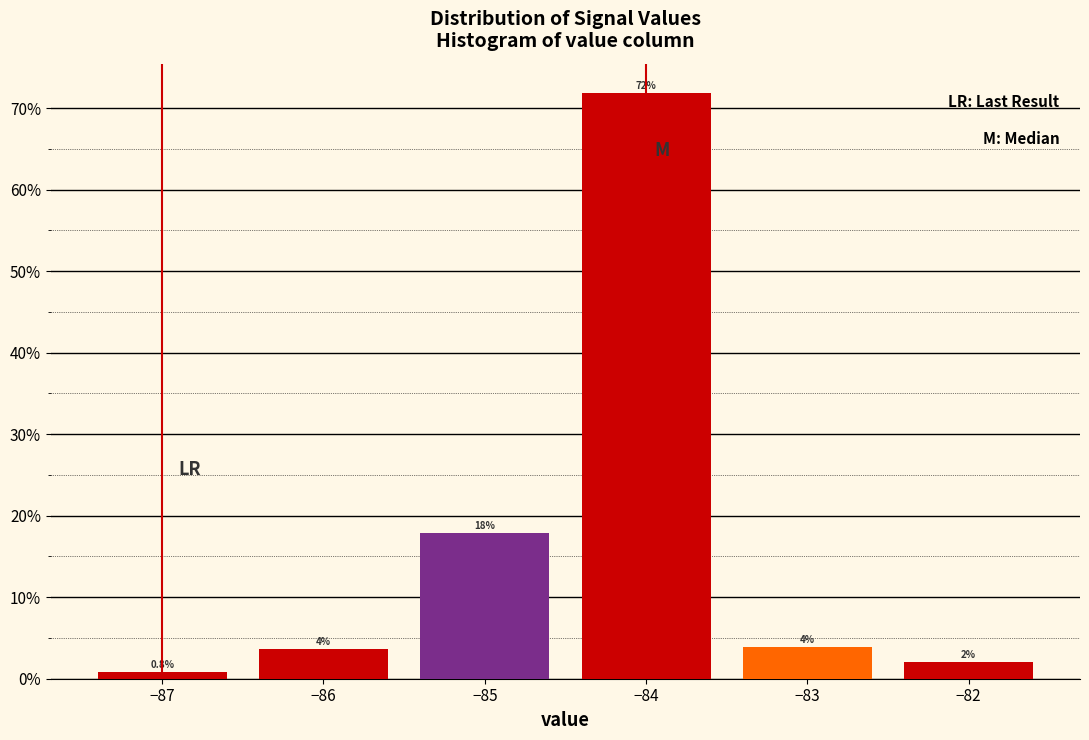

Over which range of the x-axis is the bar tallest?

-84.5 to -83.5